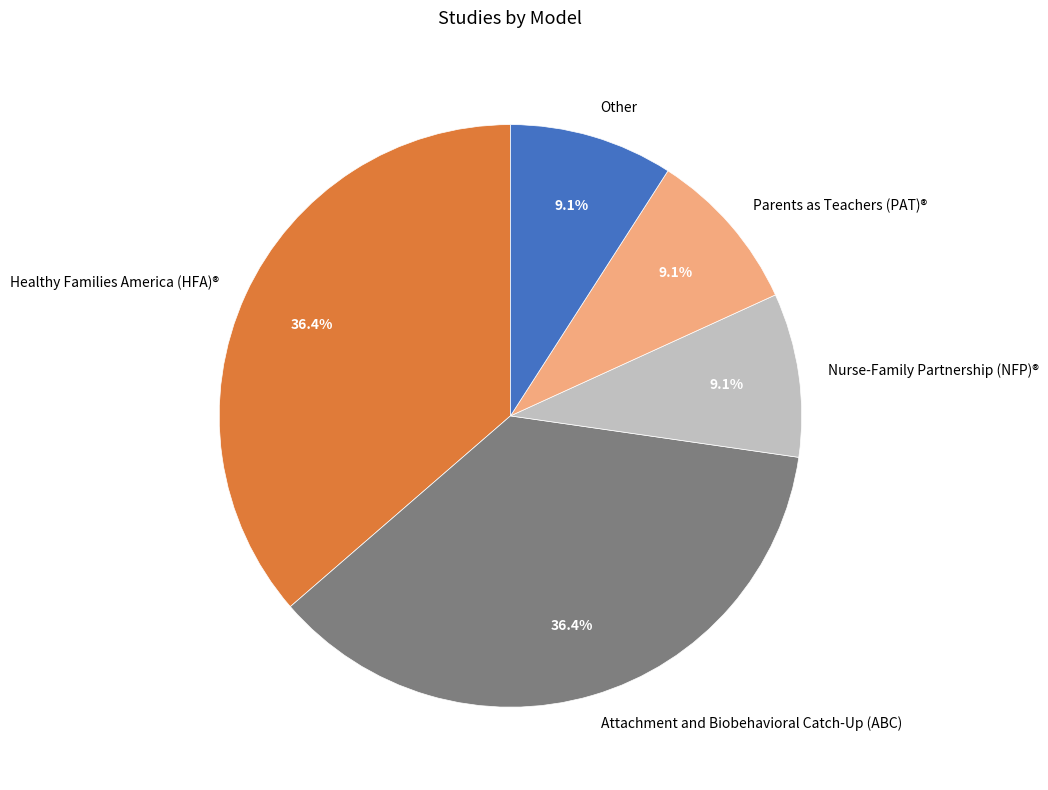

What is the total percentage of Parents as Teachers (PAT)® and Healthy Families America (HFA)®?

45.5%